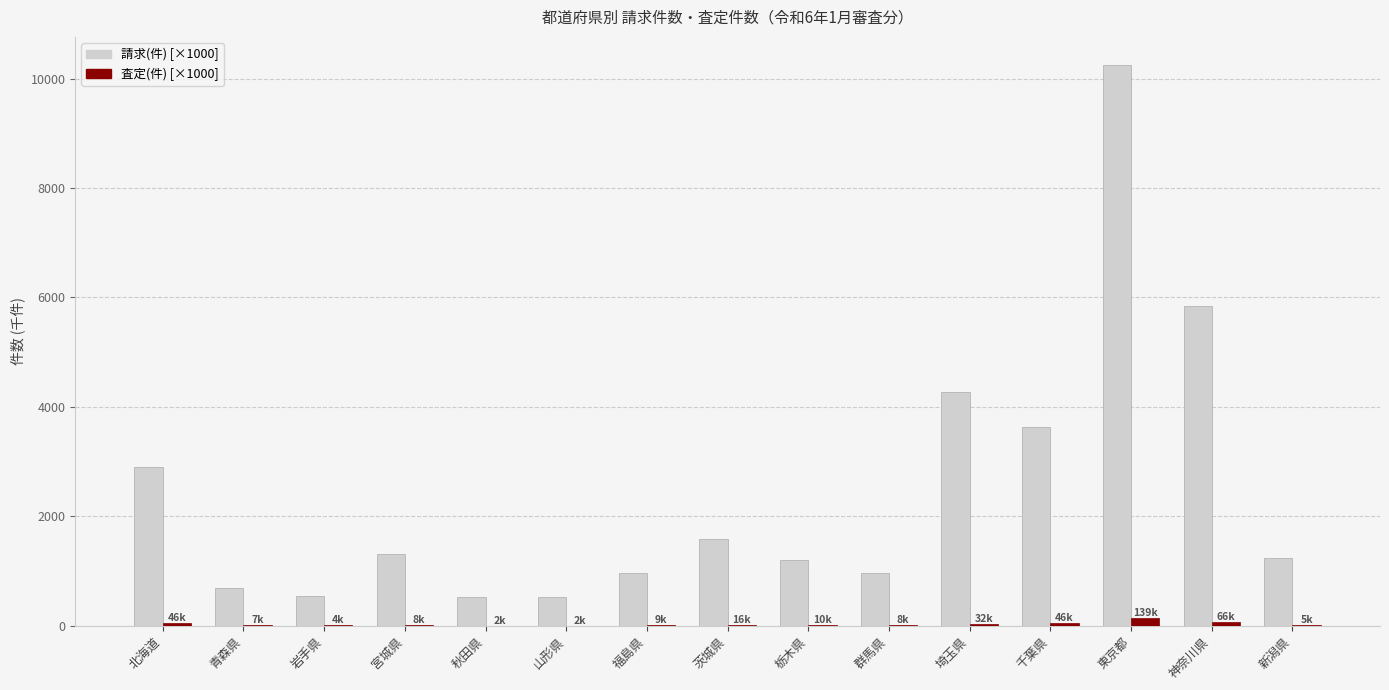

What is the sum of all 査定(件) [×1000] values?

406.8